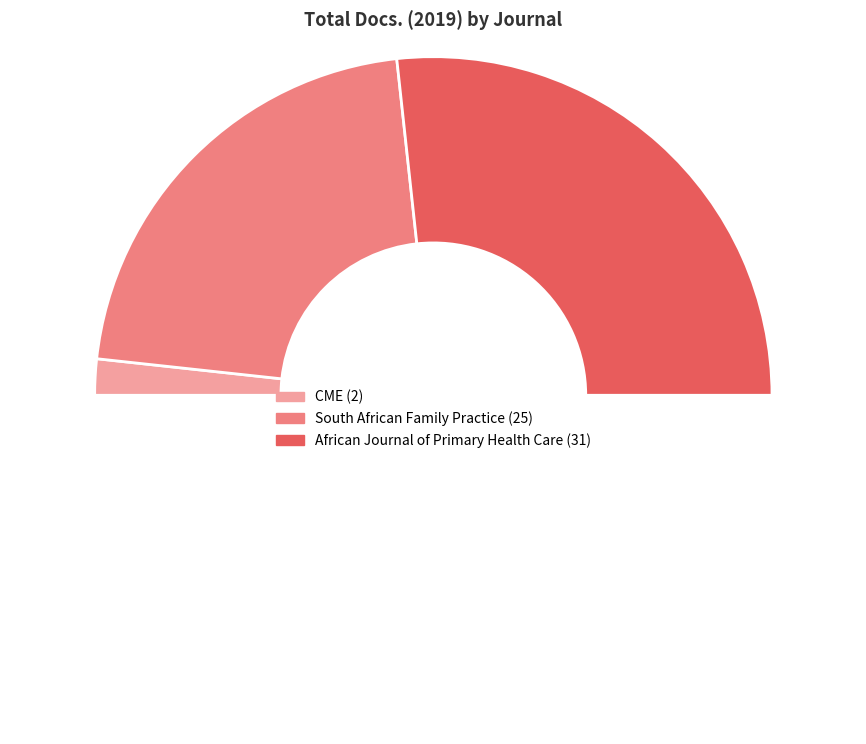

Rank the categories by value from lowest to highest.

CME, South African Family Practice, African Journal of Primary Health Care